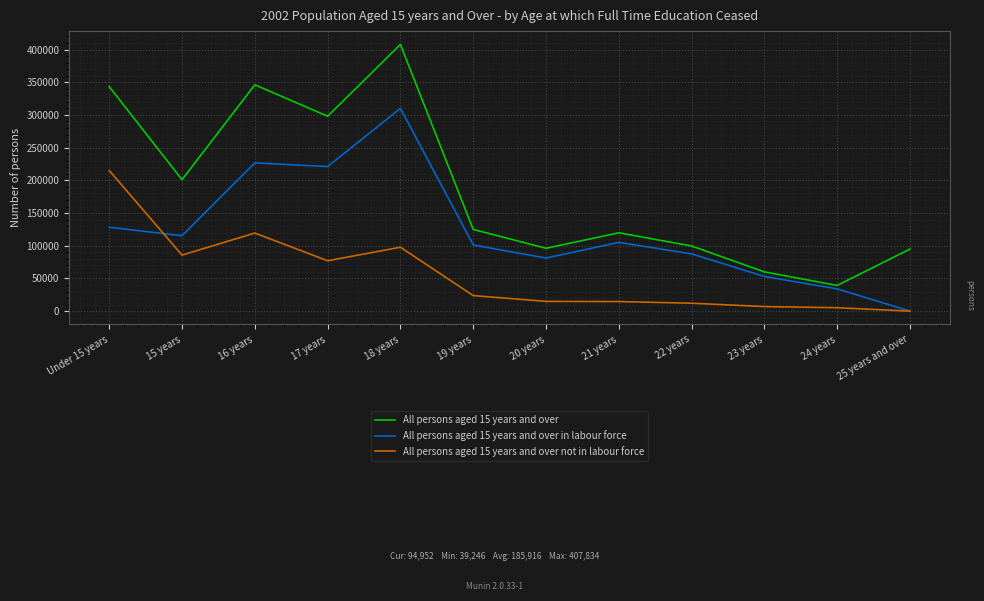

At which category is the sum across all series the highest?

18 years